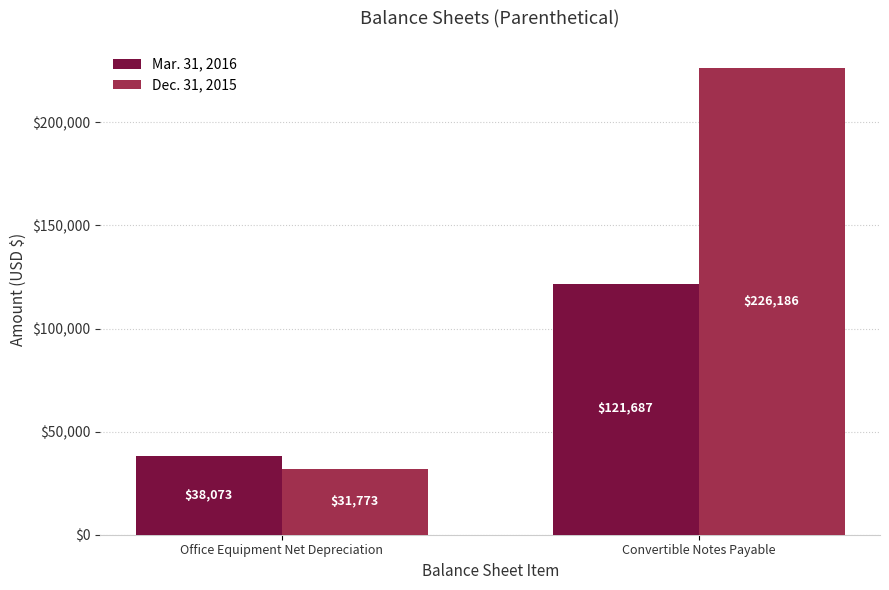

Is the value of Mar. 31, 2016 at Convertible Notes Payable greater than the value of Dec. 31, 2015 at Office Equipment Net Depreciation?

Yes